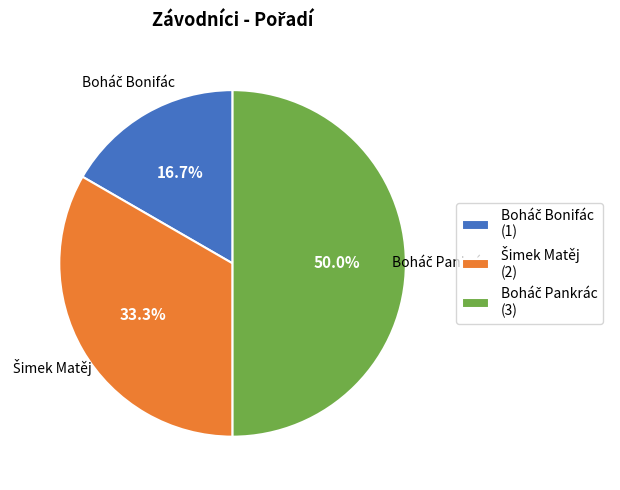

How many slices are in this pie chart?

3